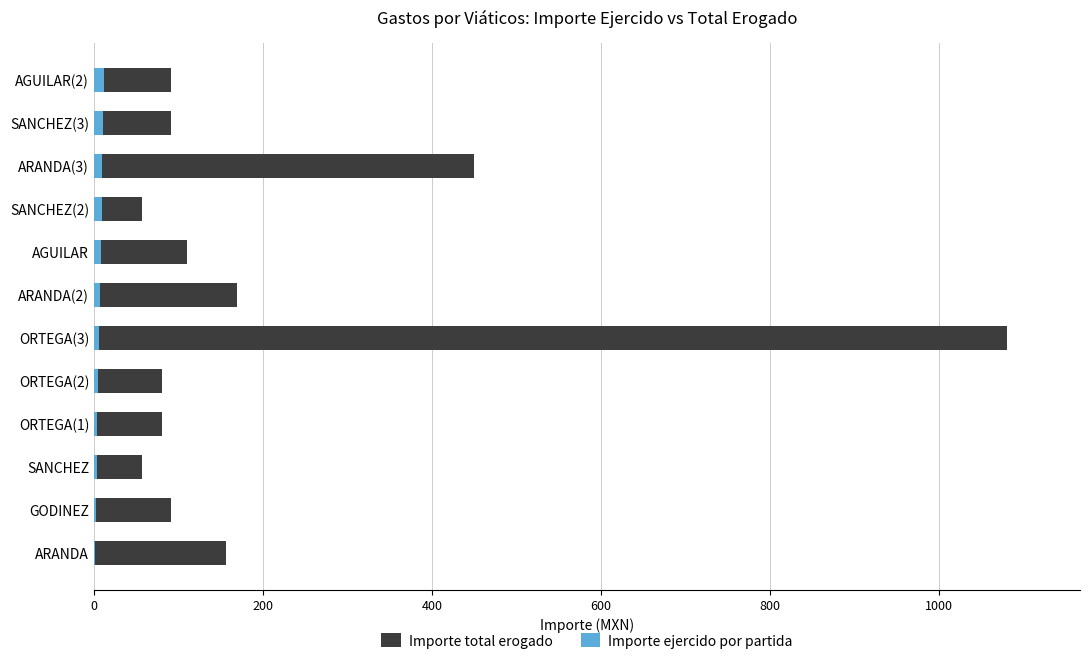

The Importe total erogado series shows 57 at SANCHEZ(2). True or false?

True